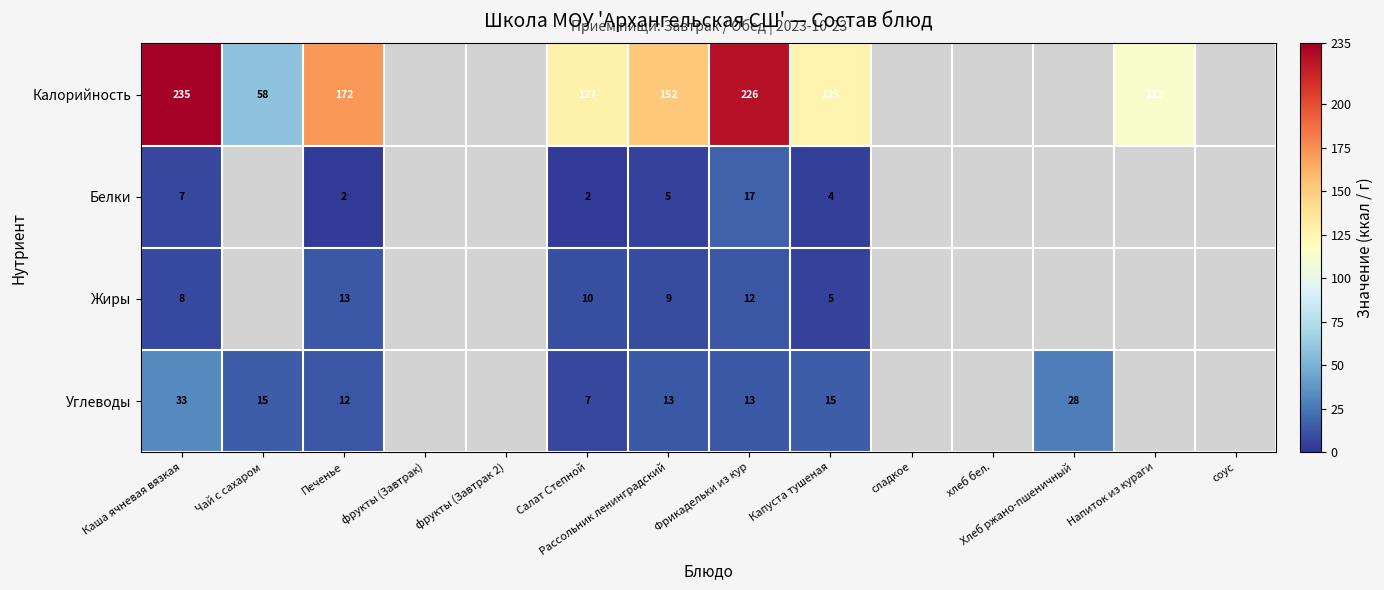

What is the spread (max minus min) of values at Фрикадельки из кур?

214